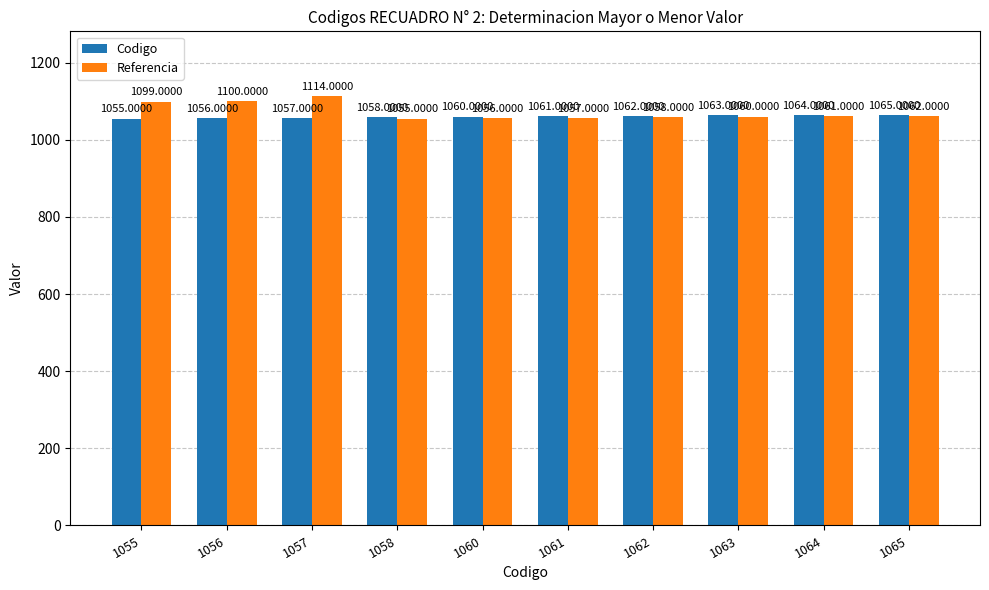

What is the difference between the Codigo values at 1058 and 1064?

6